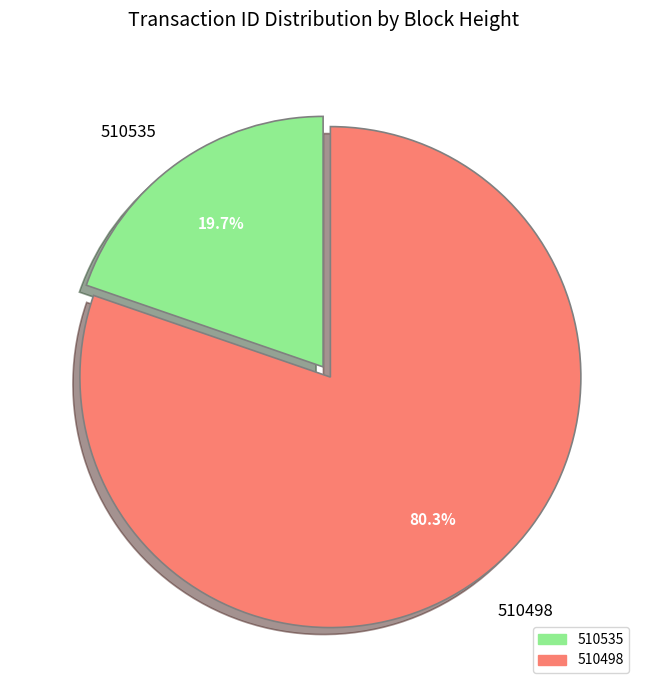

Is it true that 510535 is 32% of the pie?

False